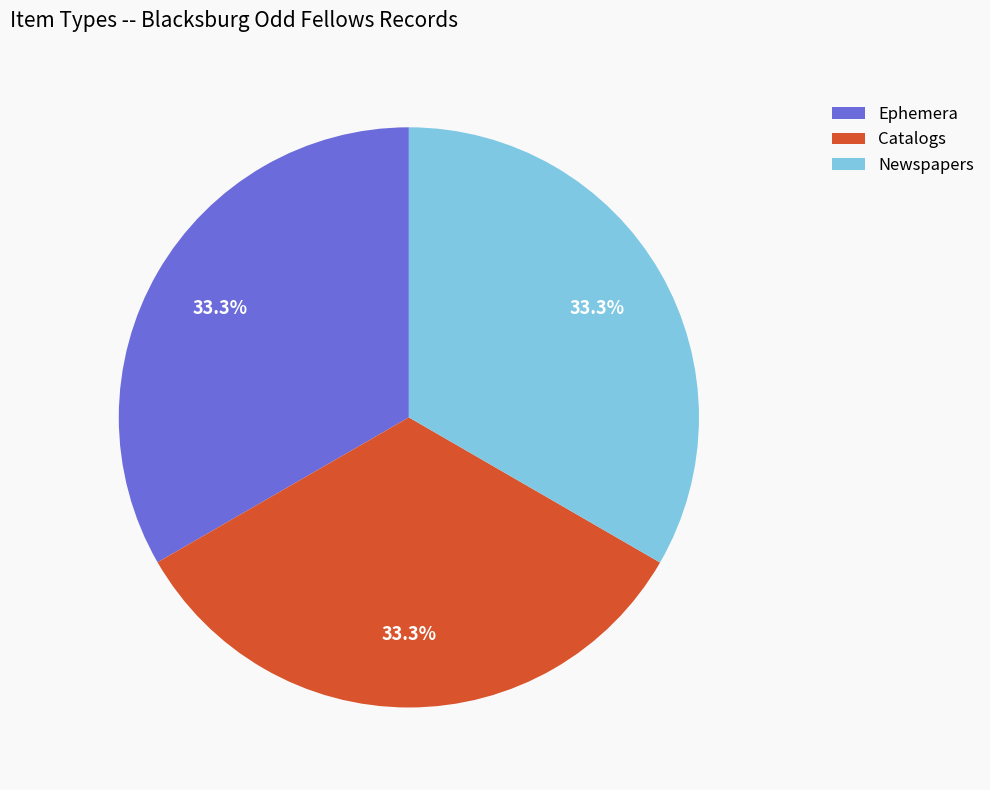

Does any single category account for the majority?

No